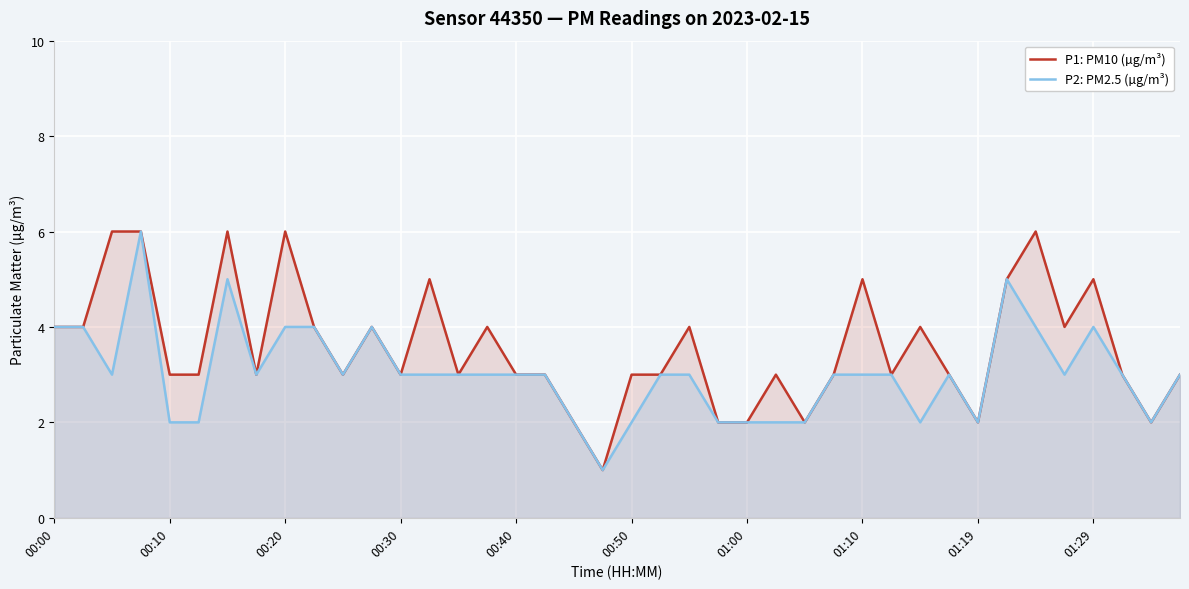

What is the total value across all series at 00:10?

5